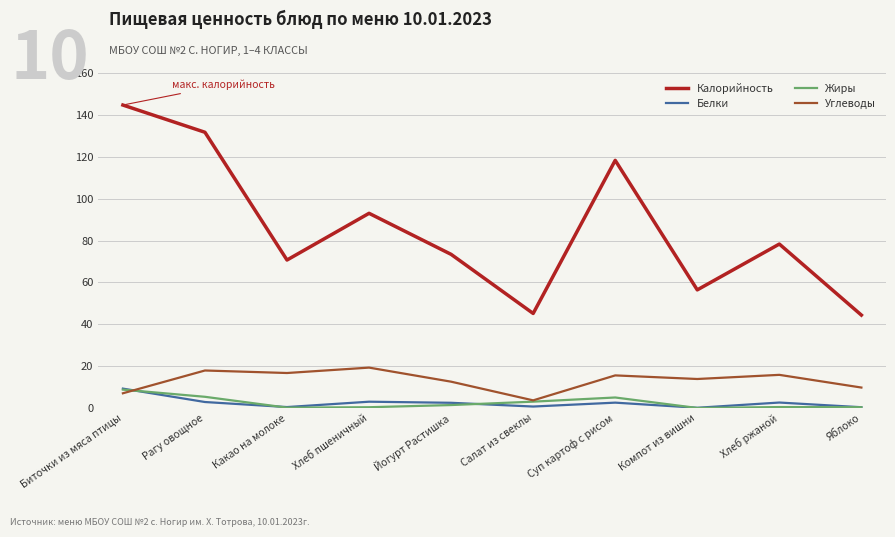

Which series has the largest range (max minus min)?

Калорийность